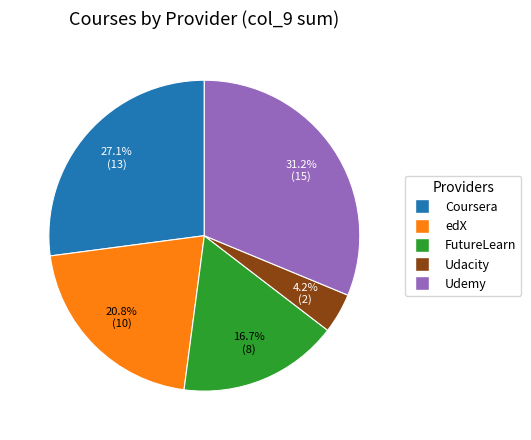

Does any single category account for the majority?

No